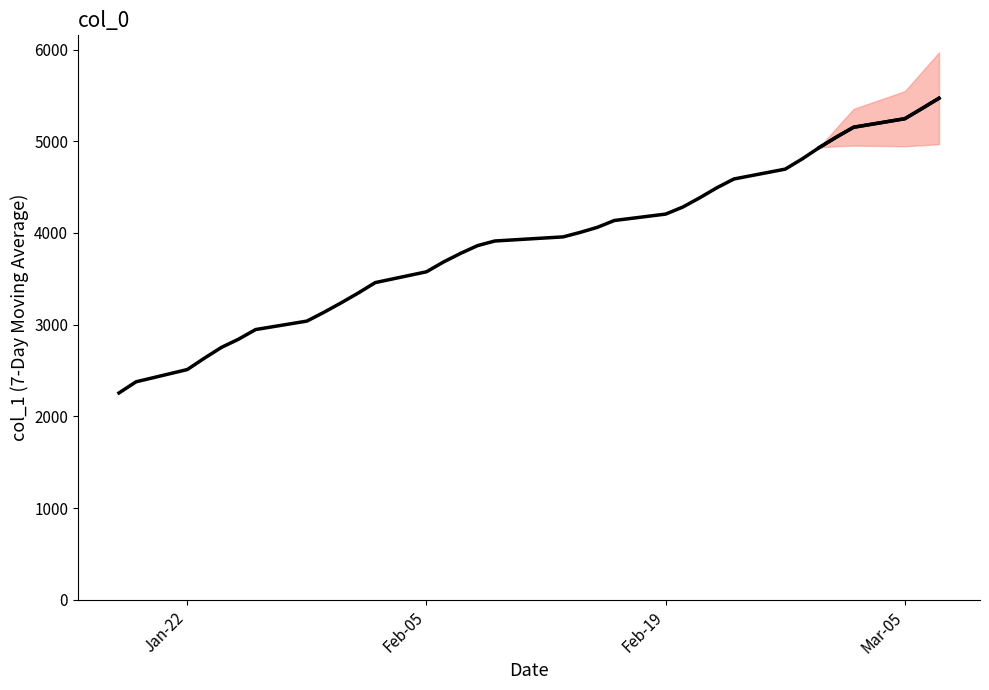

Reading left to right, what are all the values shown in this chart?

2256.0	2377.6	2511.1	2635.1	2752.7	2842.1	2947.3	3039.4	3135.4	3237.9	3345.0	3459.0	3577.0	3684.1	3778.1	3862.9	3912.7	3957.6	4006.7	4061.6	4136.4	4206.0	4282.4	4384.3	4493.3	4589.0	4696.3	4808.4	4932.9	5046.3	5152.9	5246.0	5356.6	5469.3